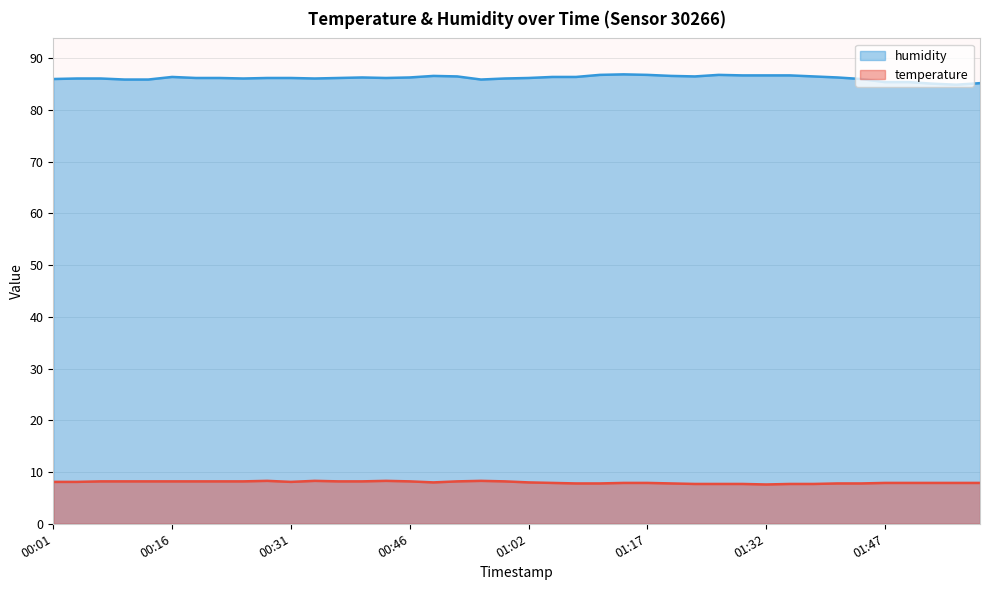

What is the difference between the maximum and minimum values in the humidity series?

2.0